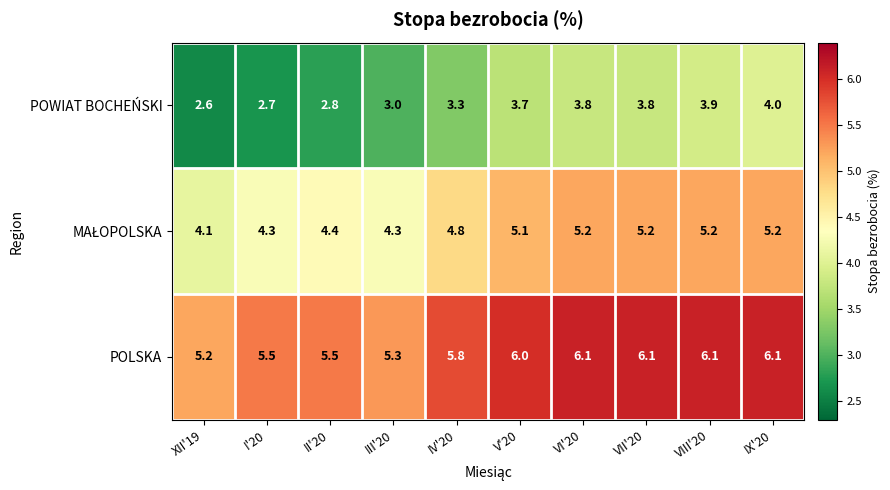

Which series has the widest spread of values?

POWIAT BOCHEŃSKI